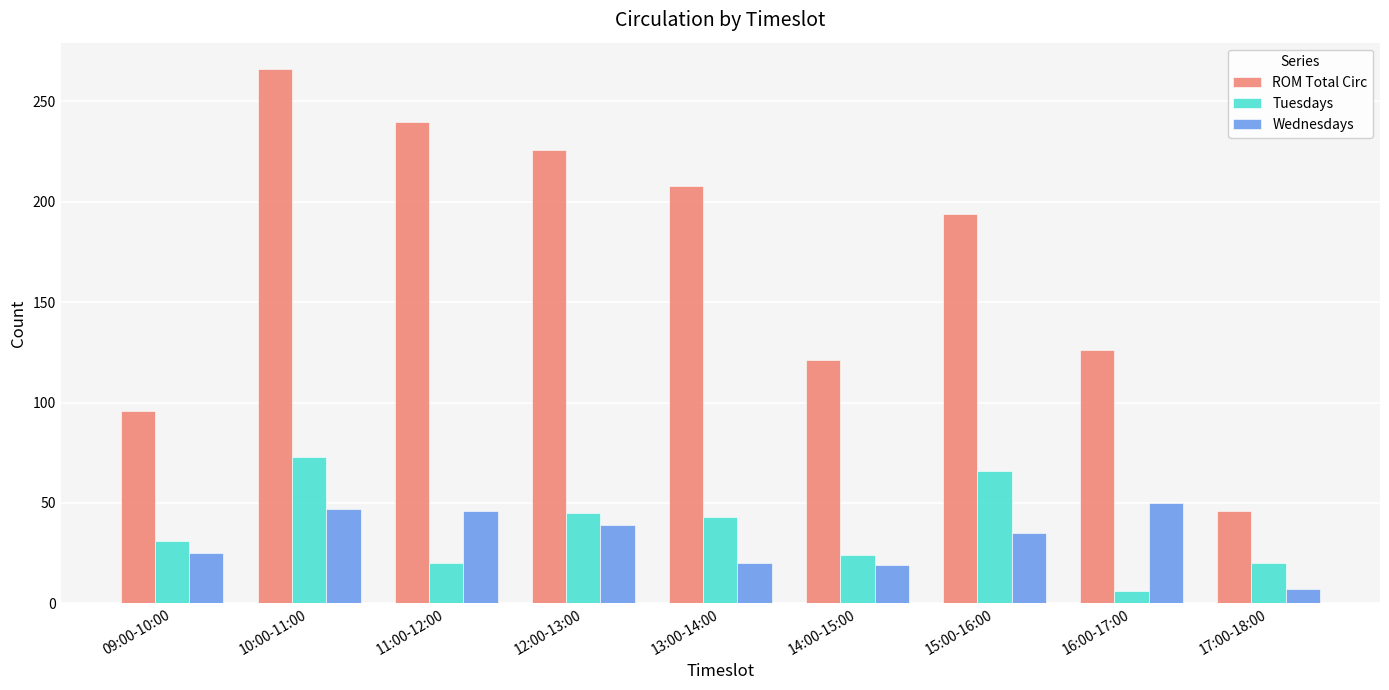

At which label is Wednesdays closest to 28?

09:00-10:00